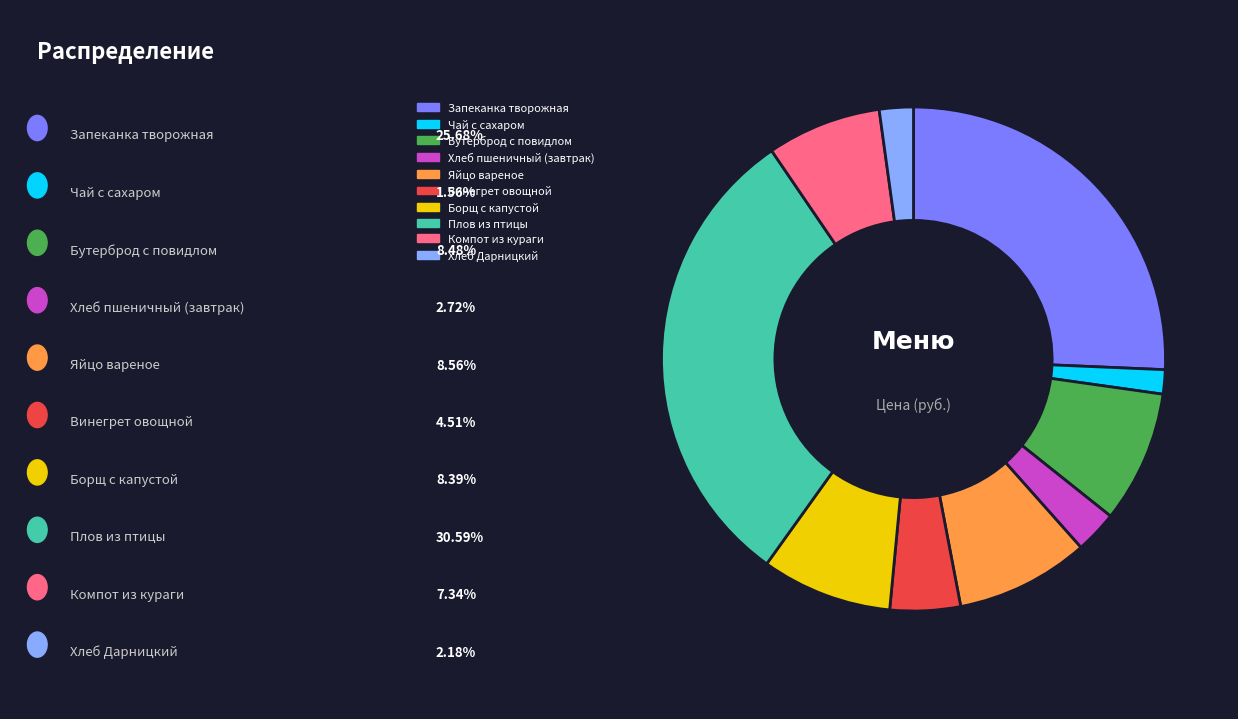

Is there any slice that represents more than half of the pie?

No